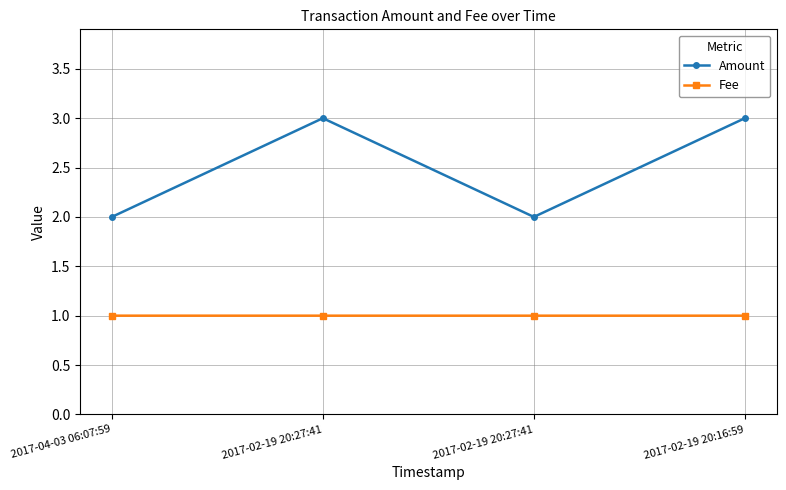

True or false: Amount has a value of 2.0 at 2017-02-19 20:27:41.

True